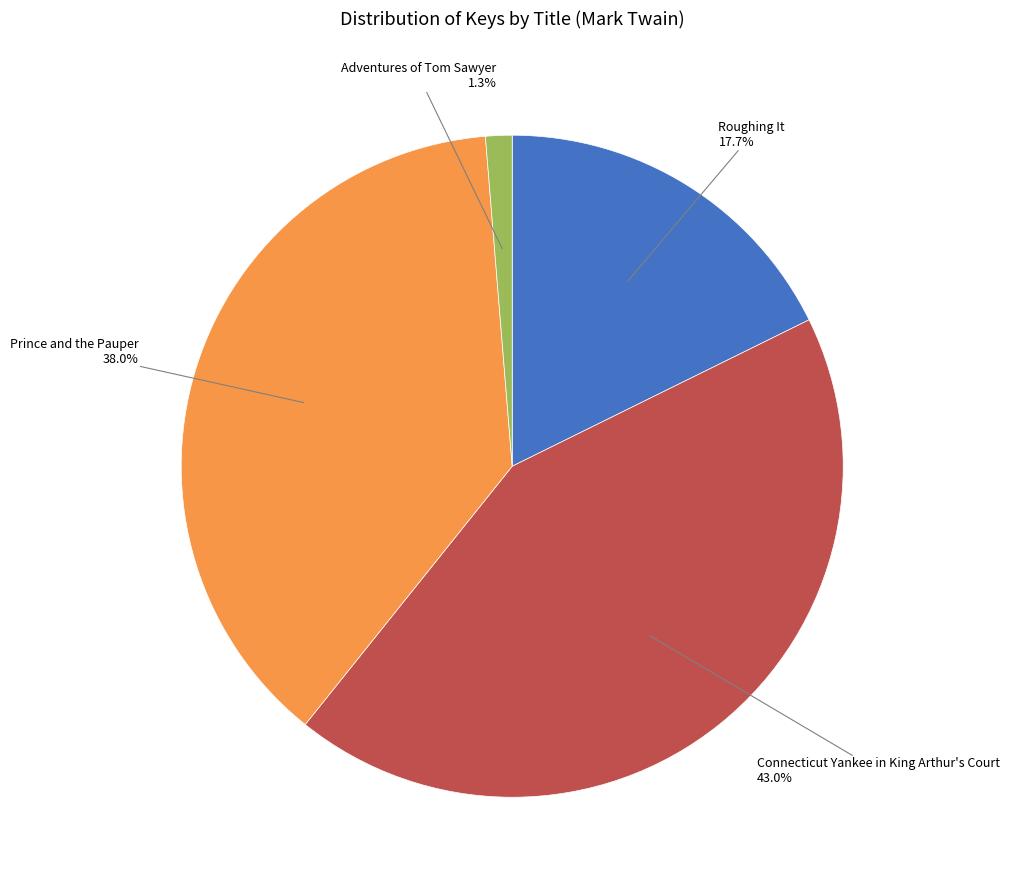

Is there a majority slice in this chart?

No